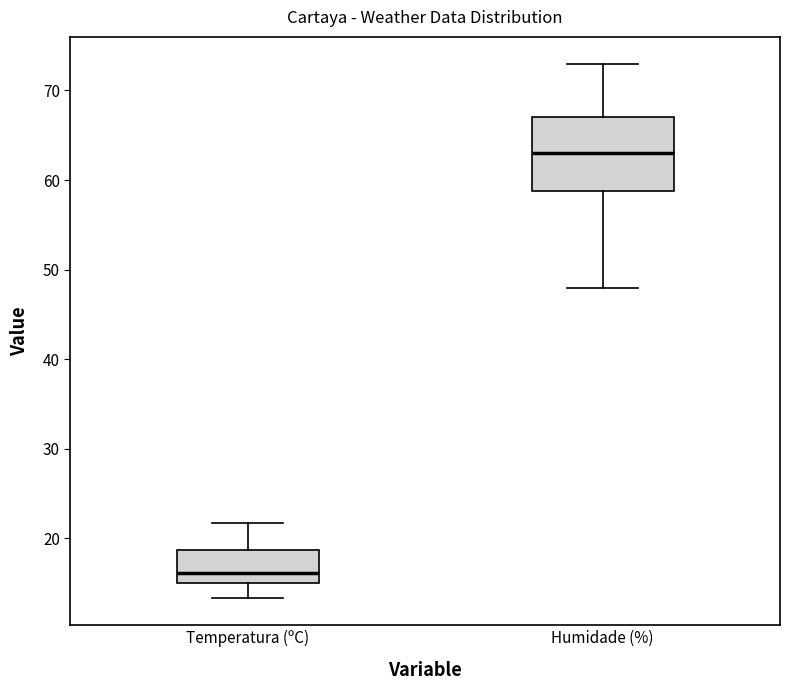

Which box's median line is the highest?

Humidade (%)